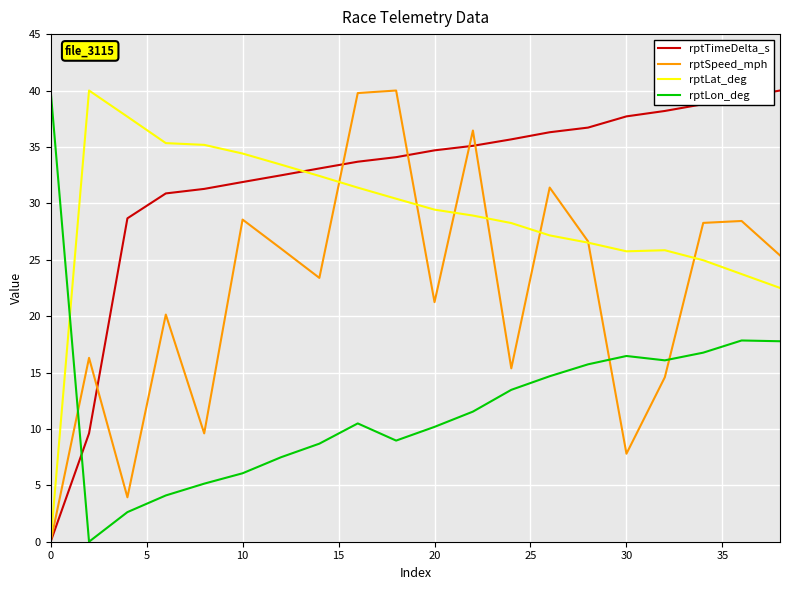

How many times do rptLat_deg and rptLon_deg cross each other?

1